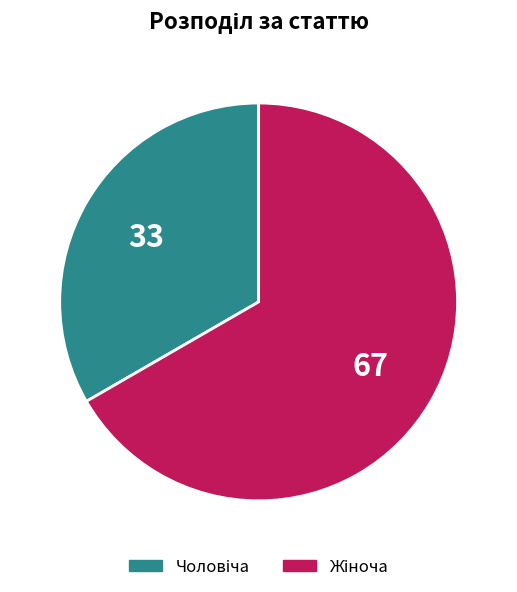

Do Жіноча and Чоловіча together represent more than half of the pie?

Yes